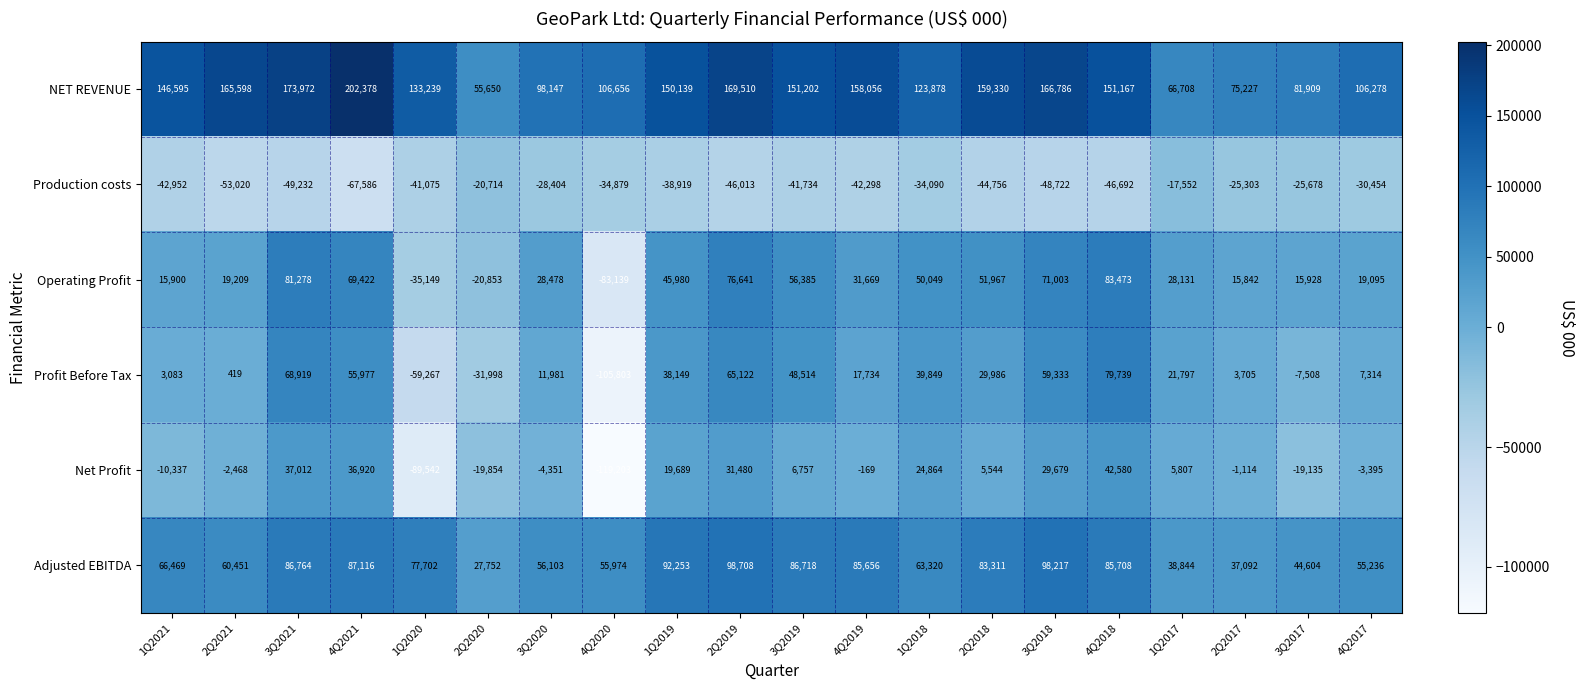

At which category does the chart reach its peak across all series?

4Q2021